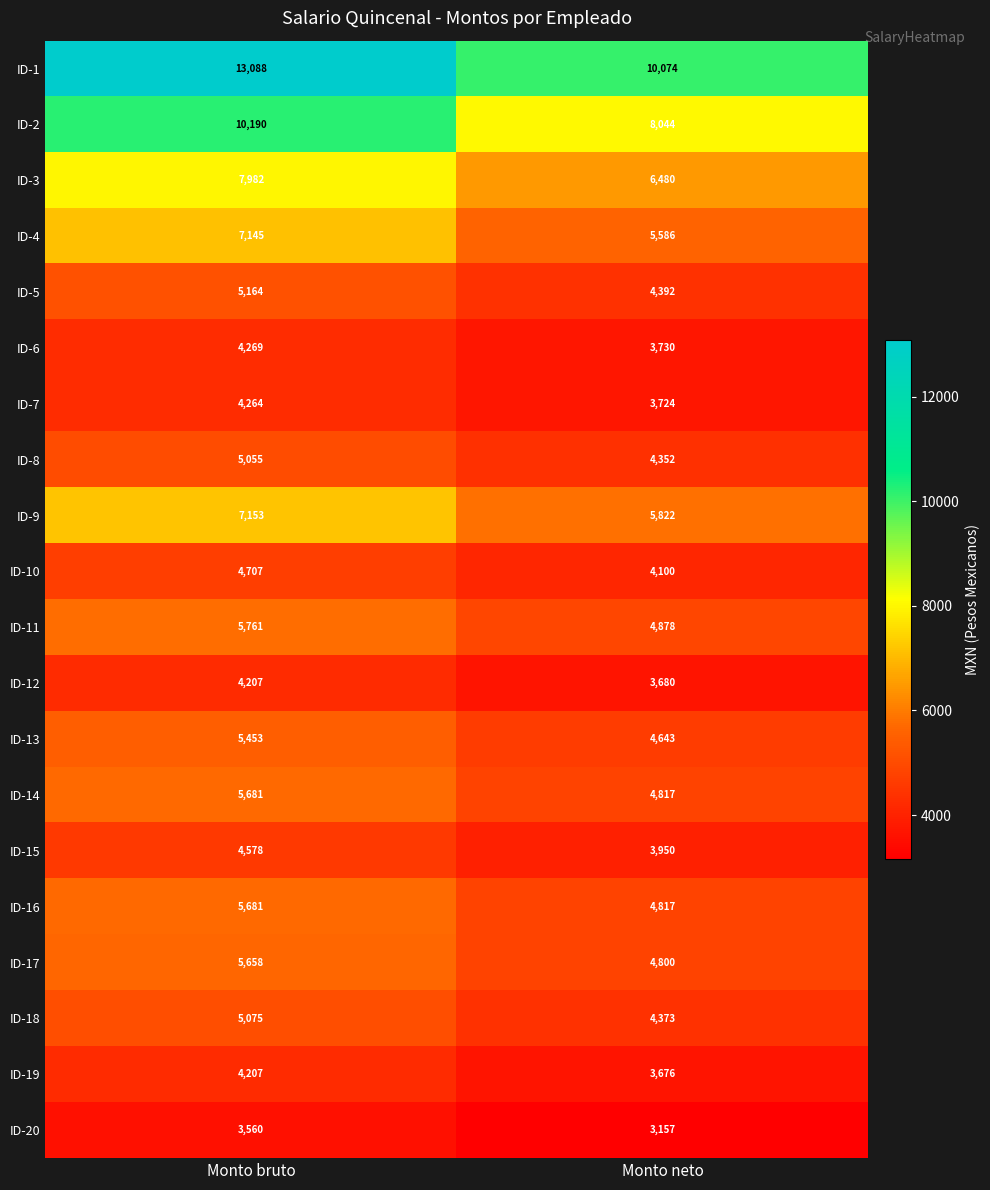

Which series changed the most between Monto bruto and Monto neto?

ID-1